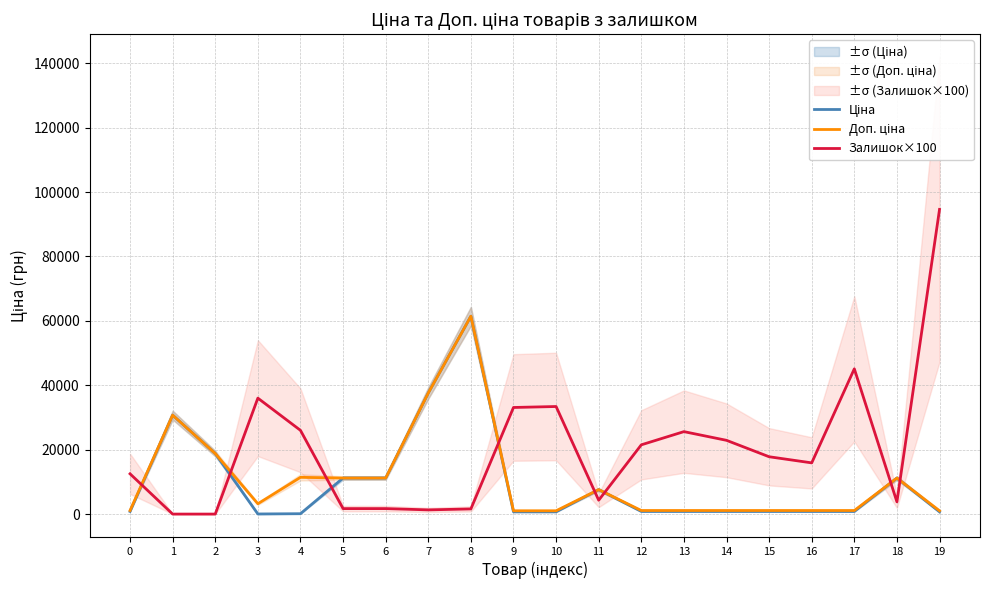

Which category has the lowest value in the Доп. ціна series?

9